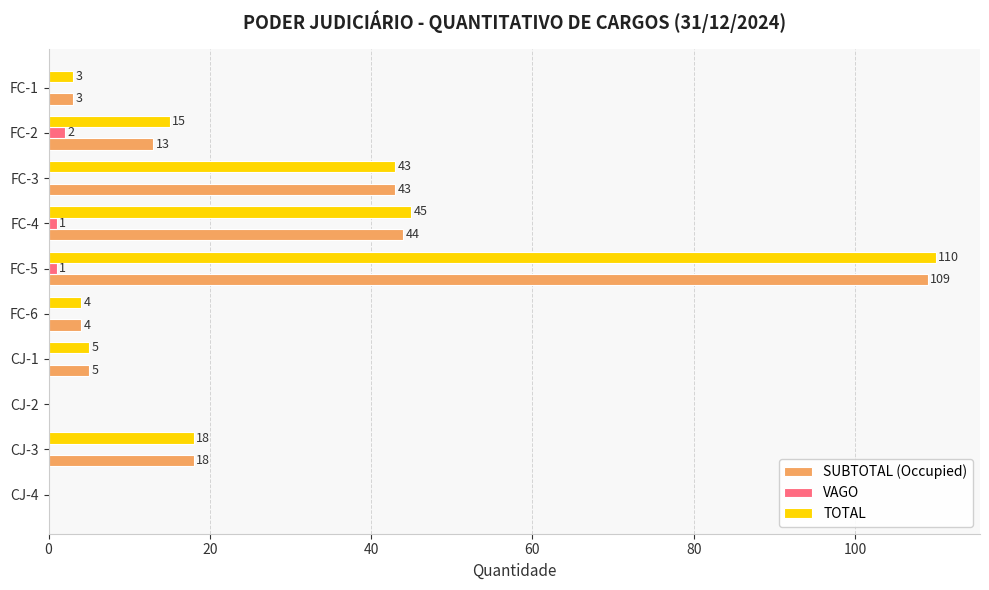

Where is TOTAL nearest to the value 55?

FC-4